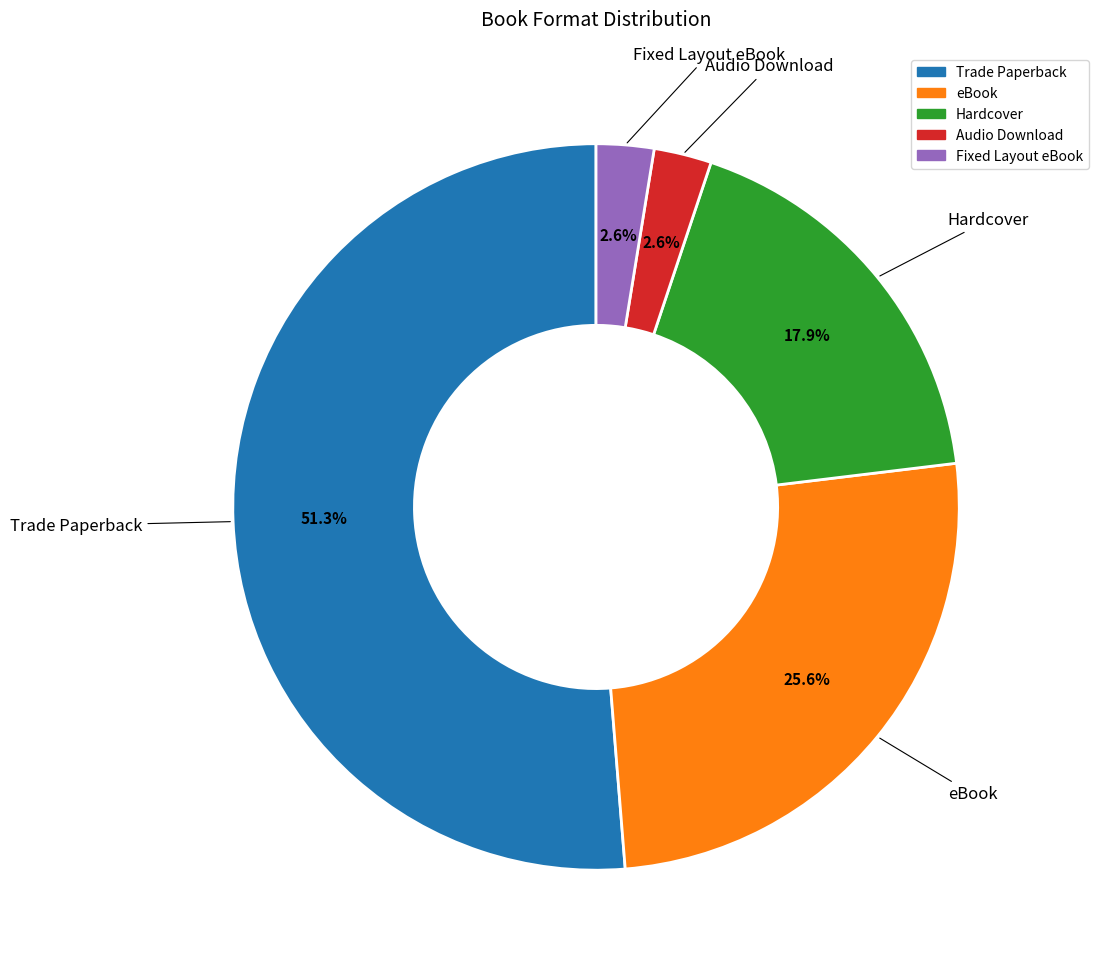

What is the largest slice in the pie chart?

Trade Paperback